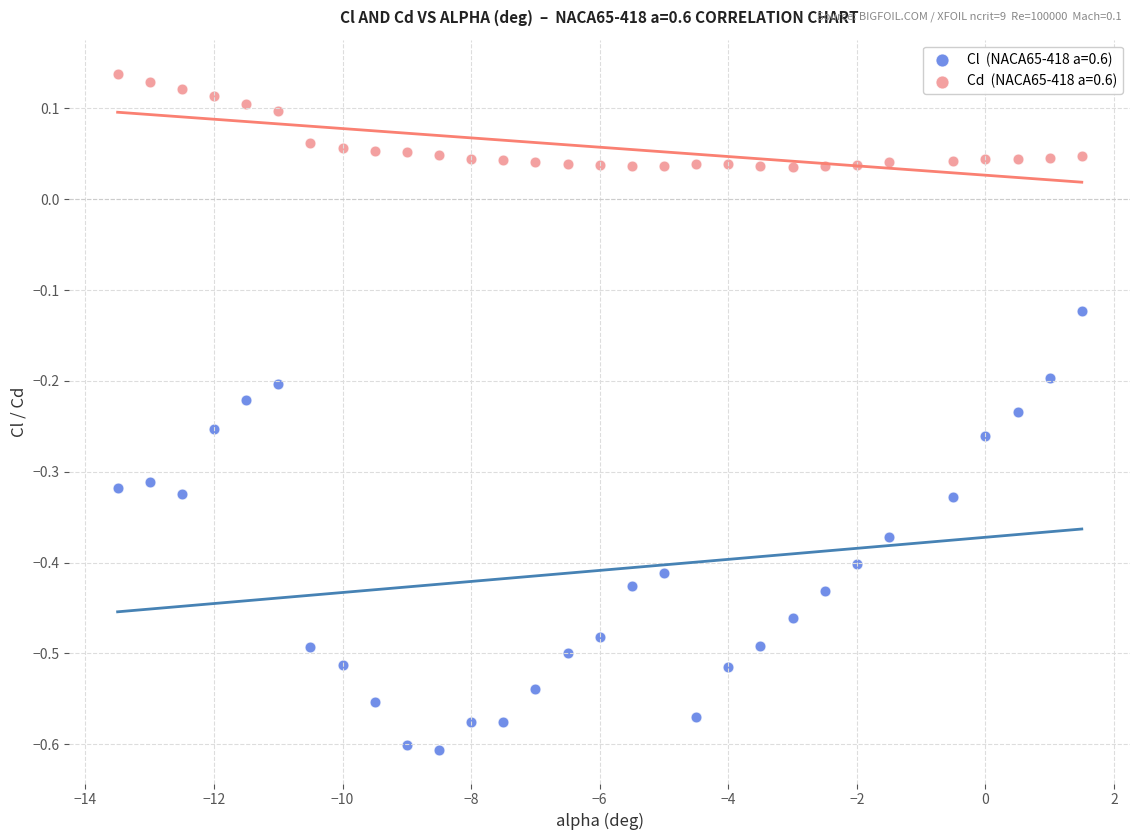

Across all data points, what is the range of X values (max minus min)?

15.0